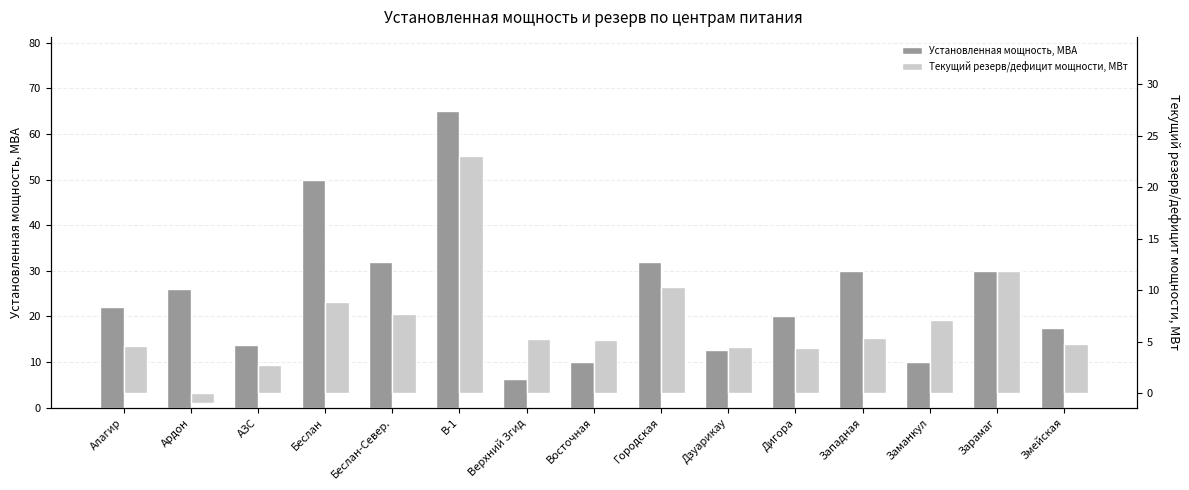

What is the total value across all series at Беслан?

58.9